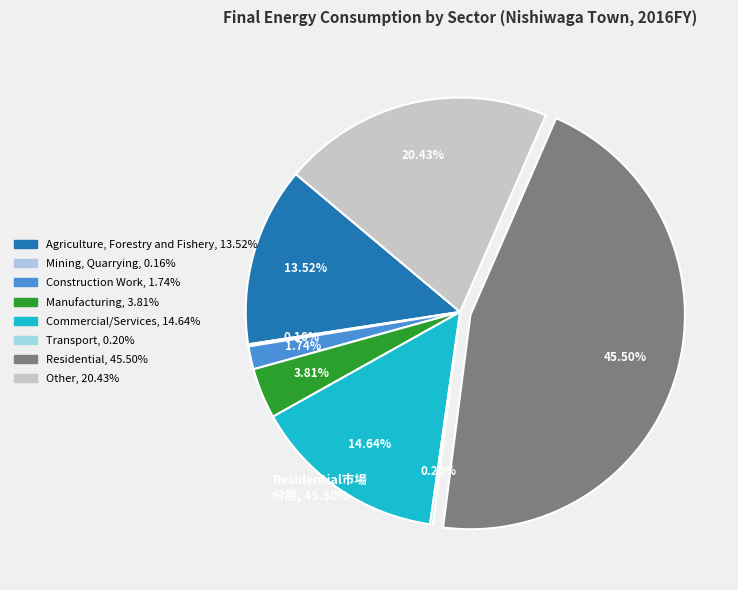

Which category has the biggest portion of the pie?

Residential